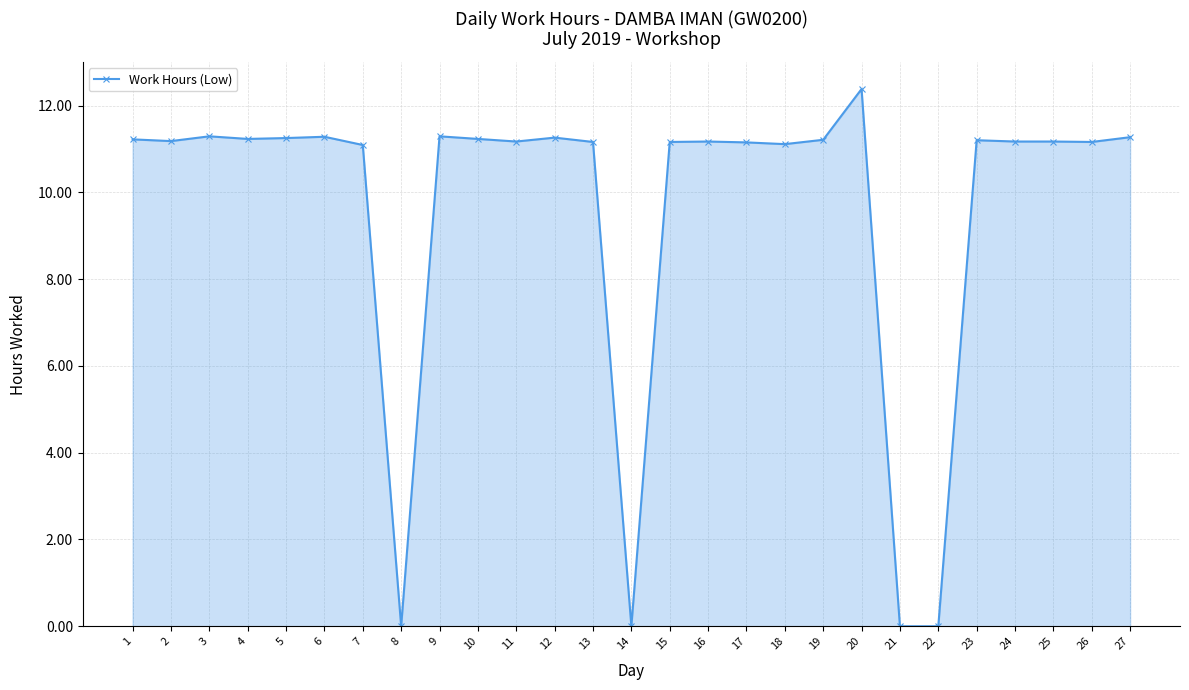

What is the difference between the second highest and second lowest values?

11.3